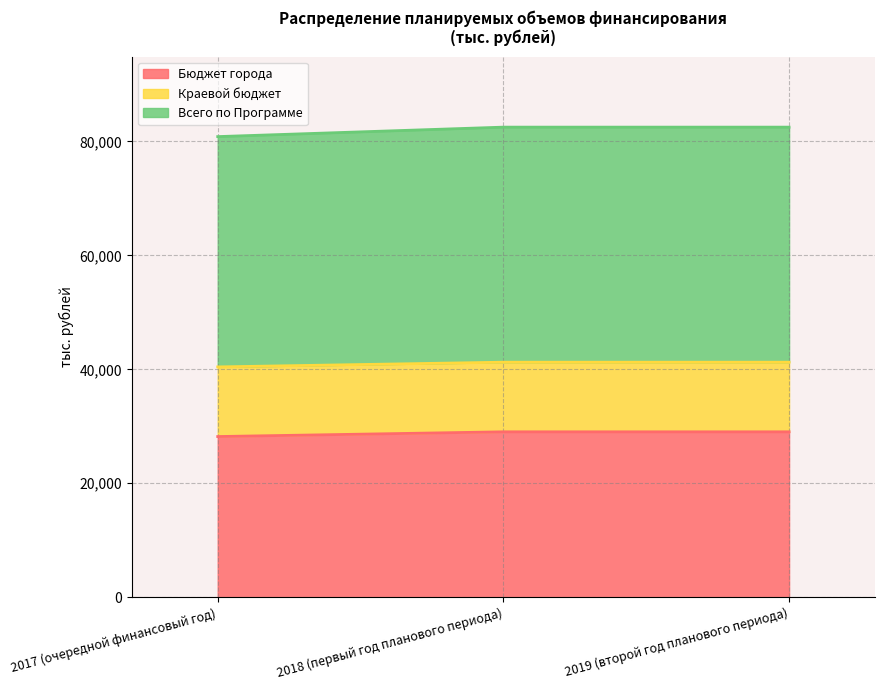

Which has a higher value, 2018 (первый год планового периода) or 2017 (очередной финансовый год)?

2018 (первый год планового периода)